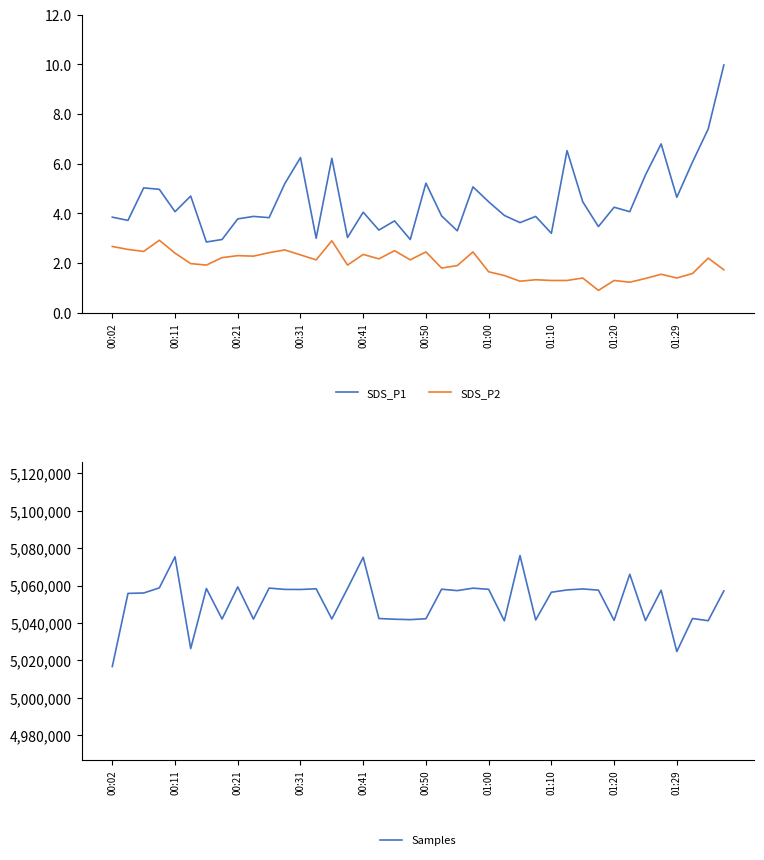

True or false: SDS_P1 and SDS_P2 cross at least once.

False